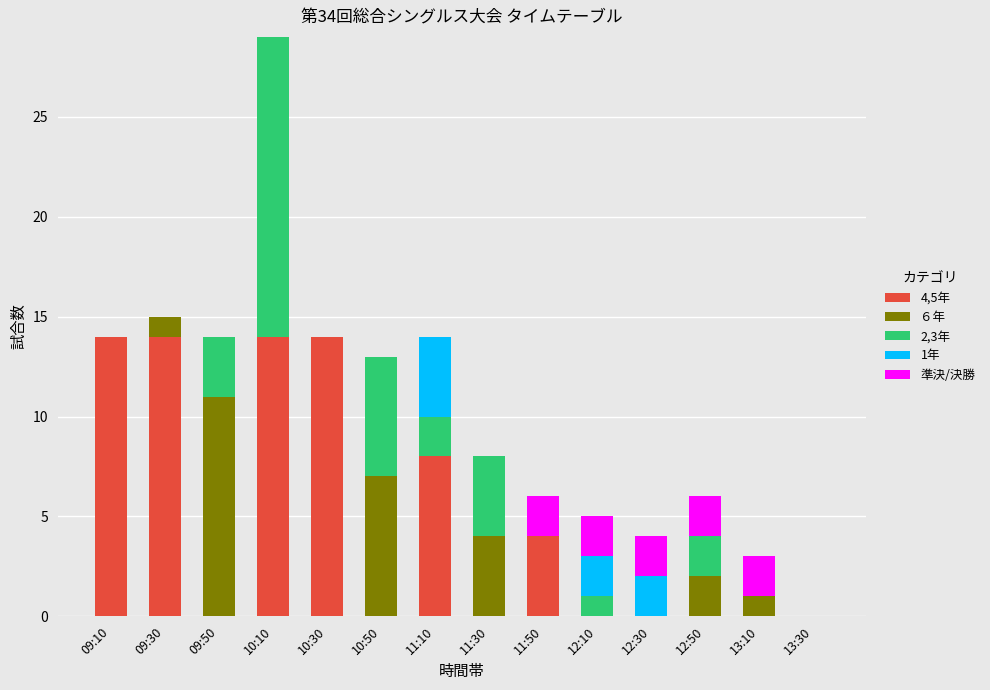

Does the chart contain stacked bars?

Yes